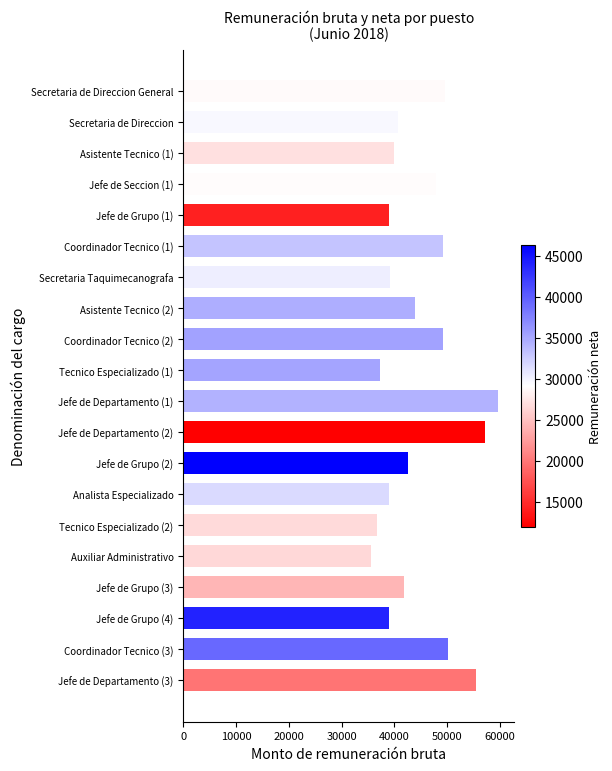

What is the smallest value displayed?

35570.9